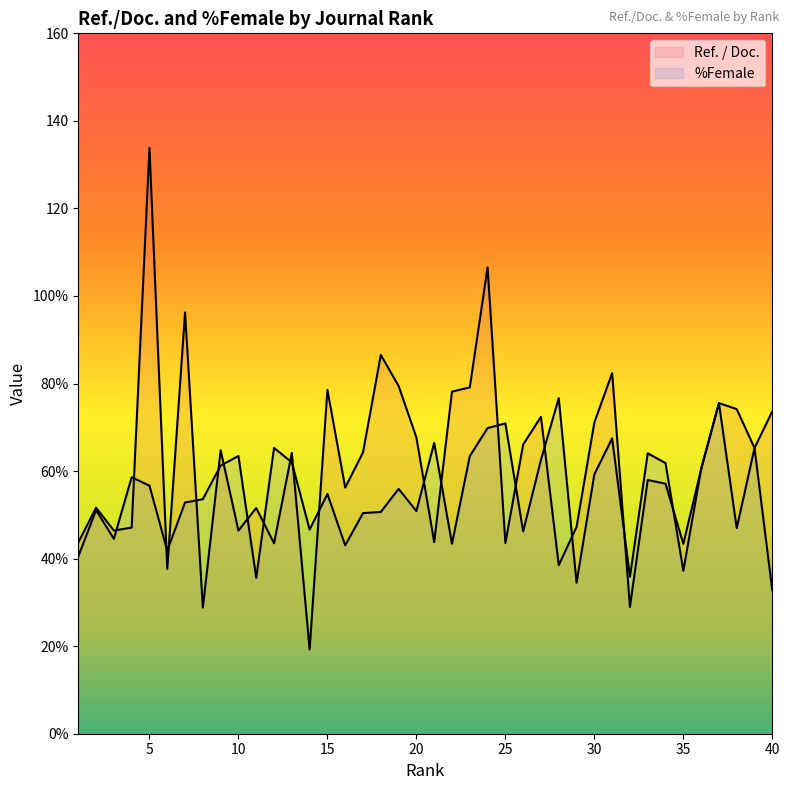

Between which two adjacent categories do %Female and Ref. / Doc. first intersect?

3 and 4